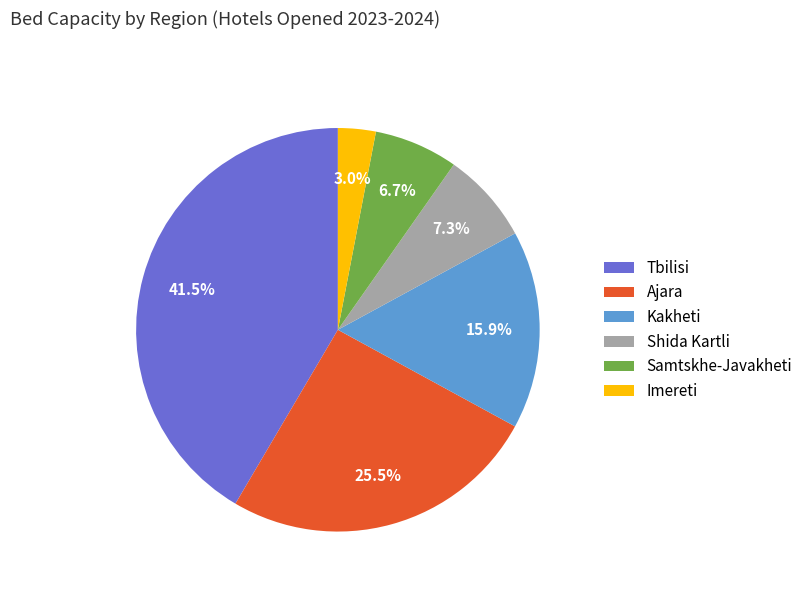

Is there any slice that represents more than half of the pie?

No